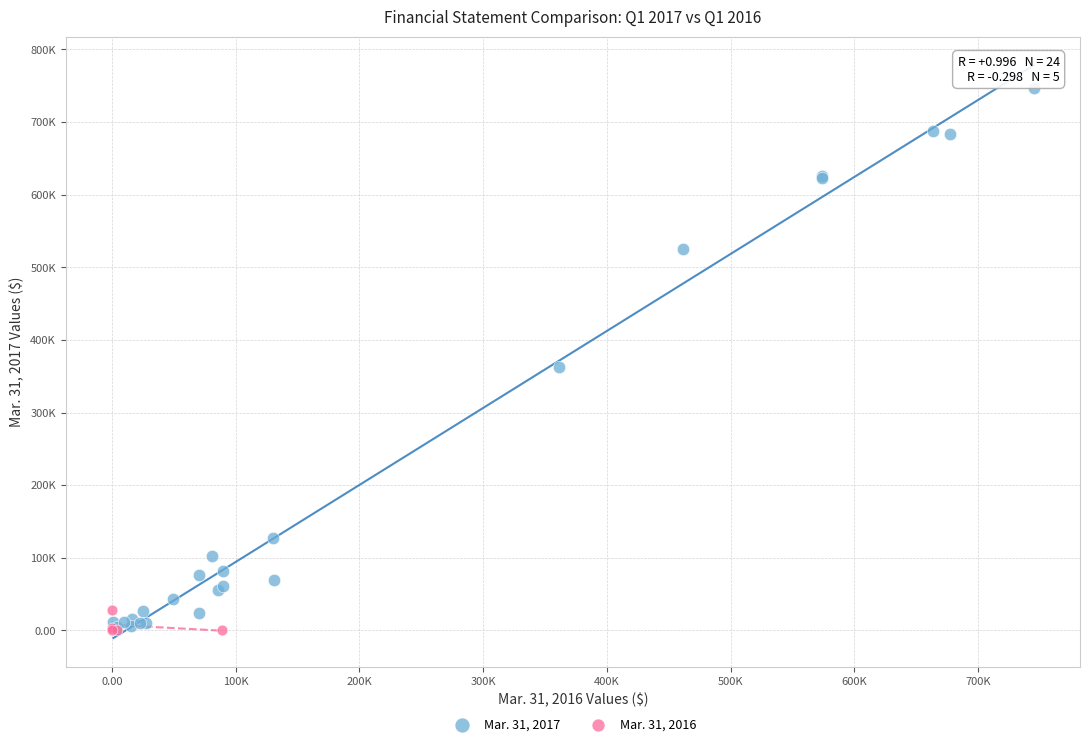

Which series contains the highest Y value?

Mar. 31, 2017